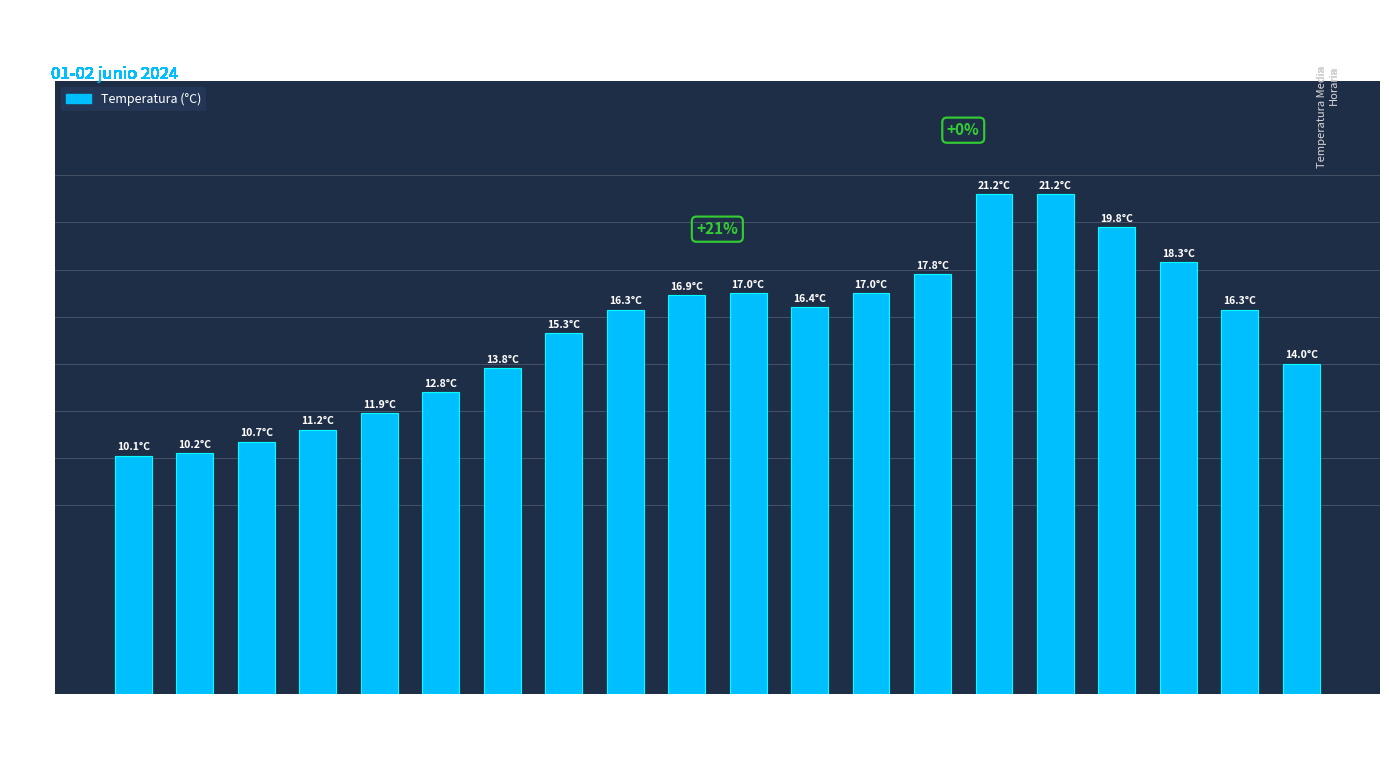

What is the difference between the second highest and minimum values?

11.1